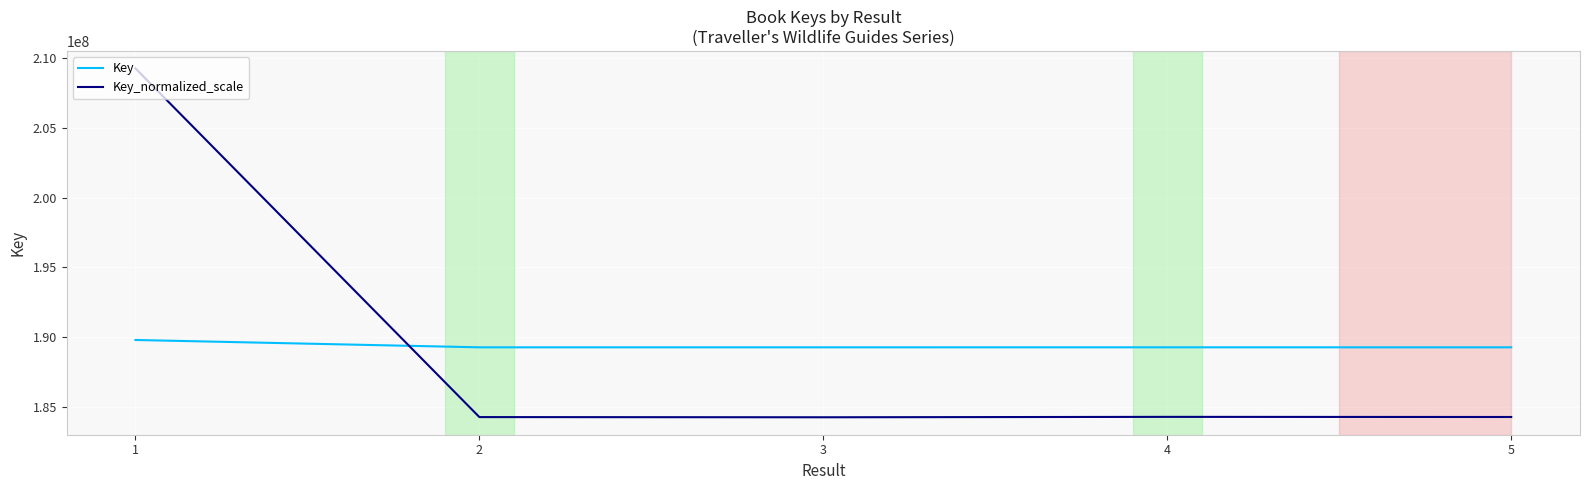

How many values in the Key_normalized_scale series exceed 184280141?

3